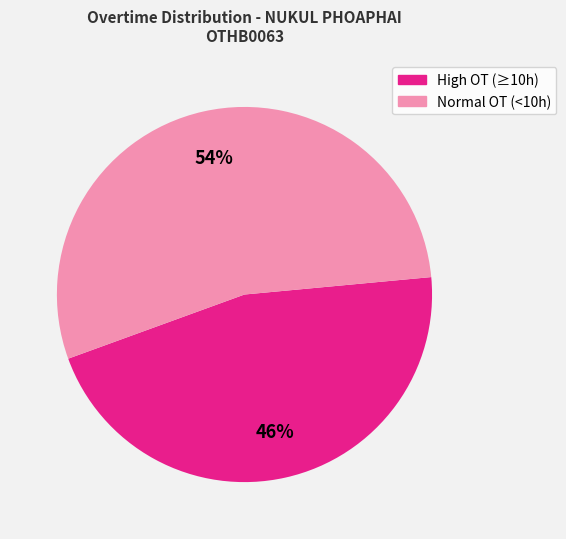

To the nearest percent, what is the difference between the largest and smallest slice percentages?

8%